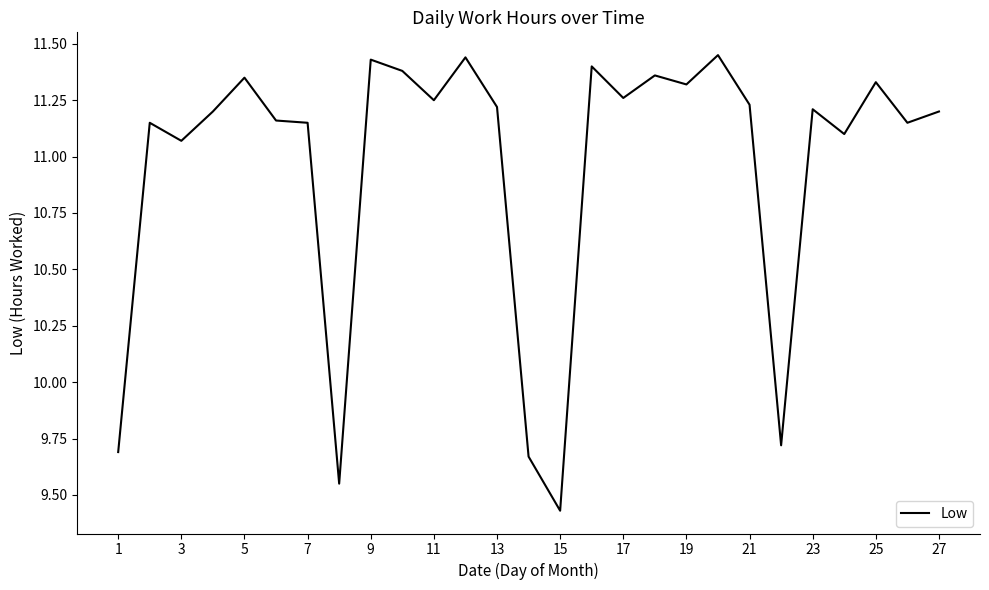

What is the difference between the maximum and minimum values?

2.0